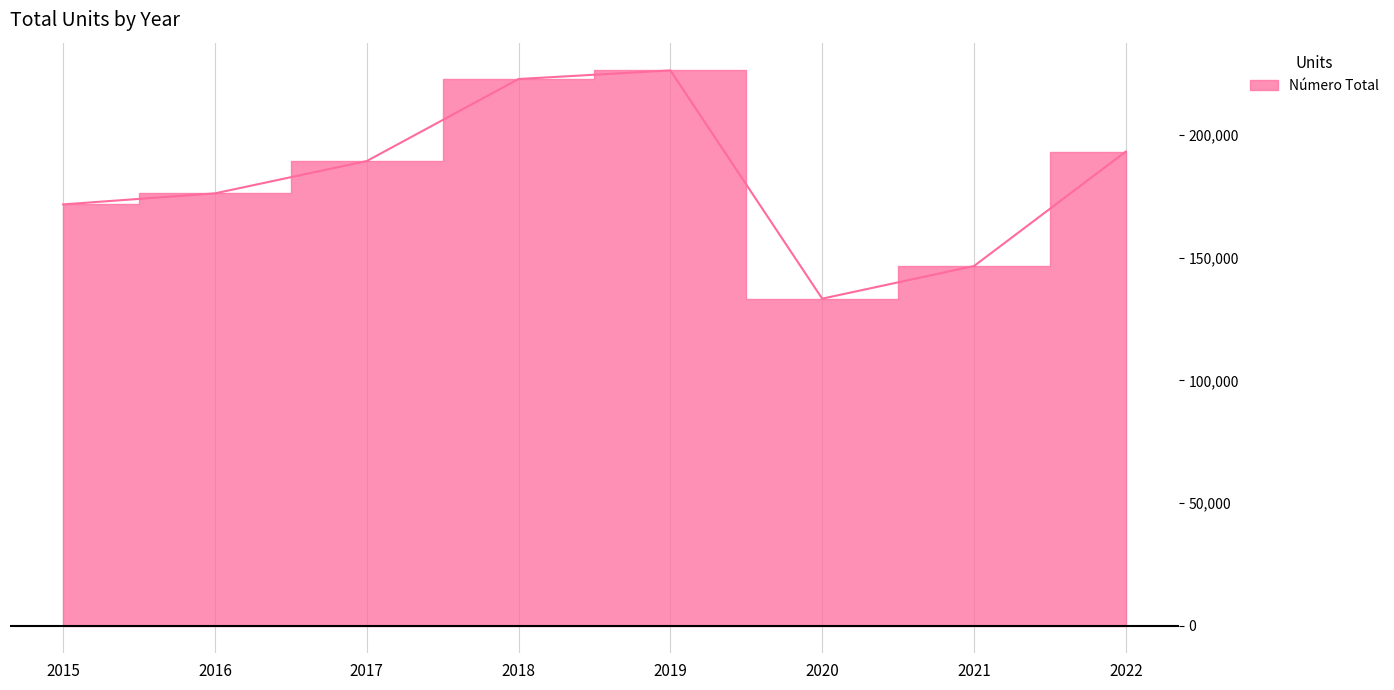

How many values are below 189419?

4